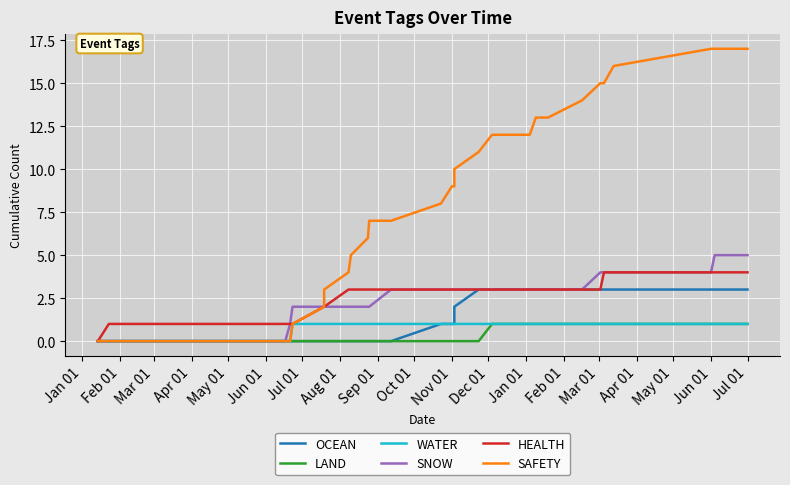

Is this an area chart (filled region under the line)?

No